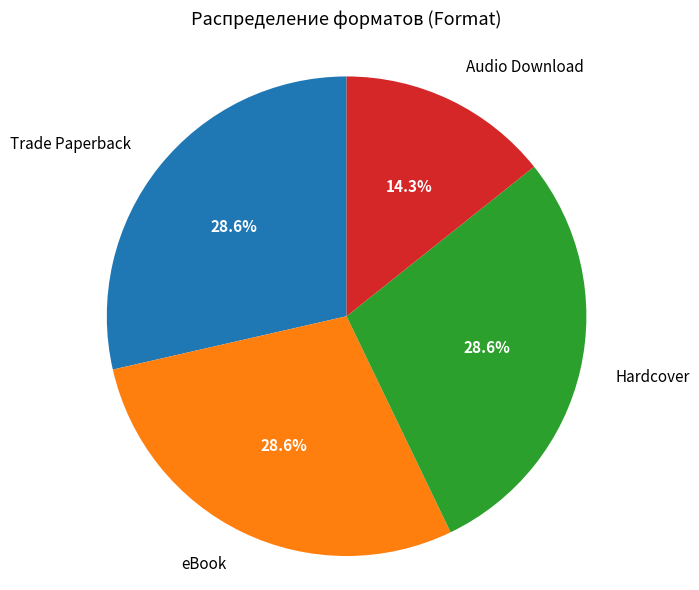

How many slices are in this pie chart?

4